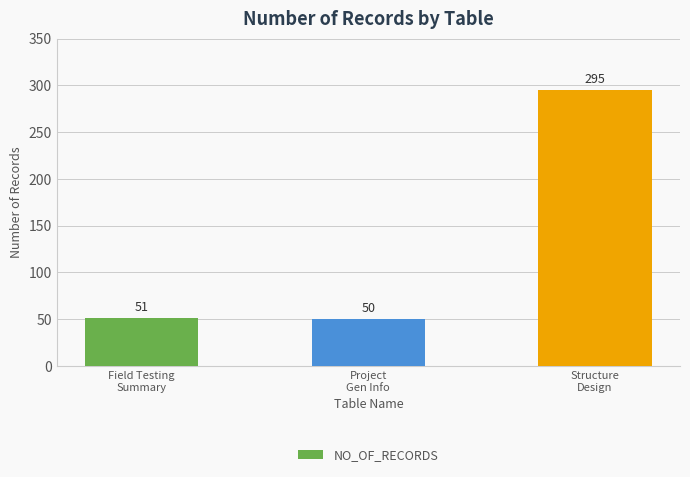

Where is the data nearest to the value 172?

Field Testing
Summary